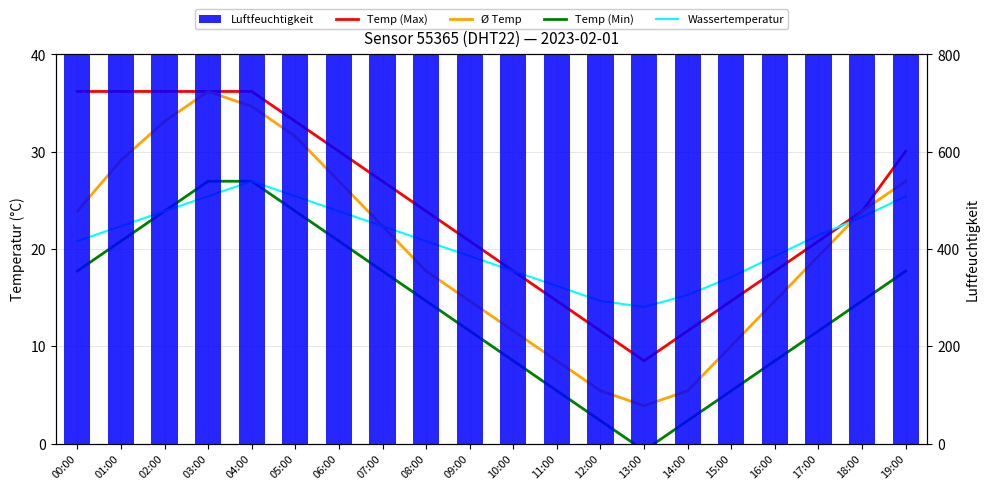

What is the total value across all series at 05:00?

914.0